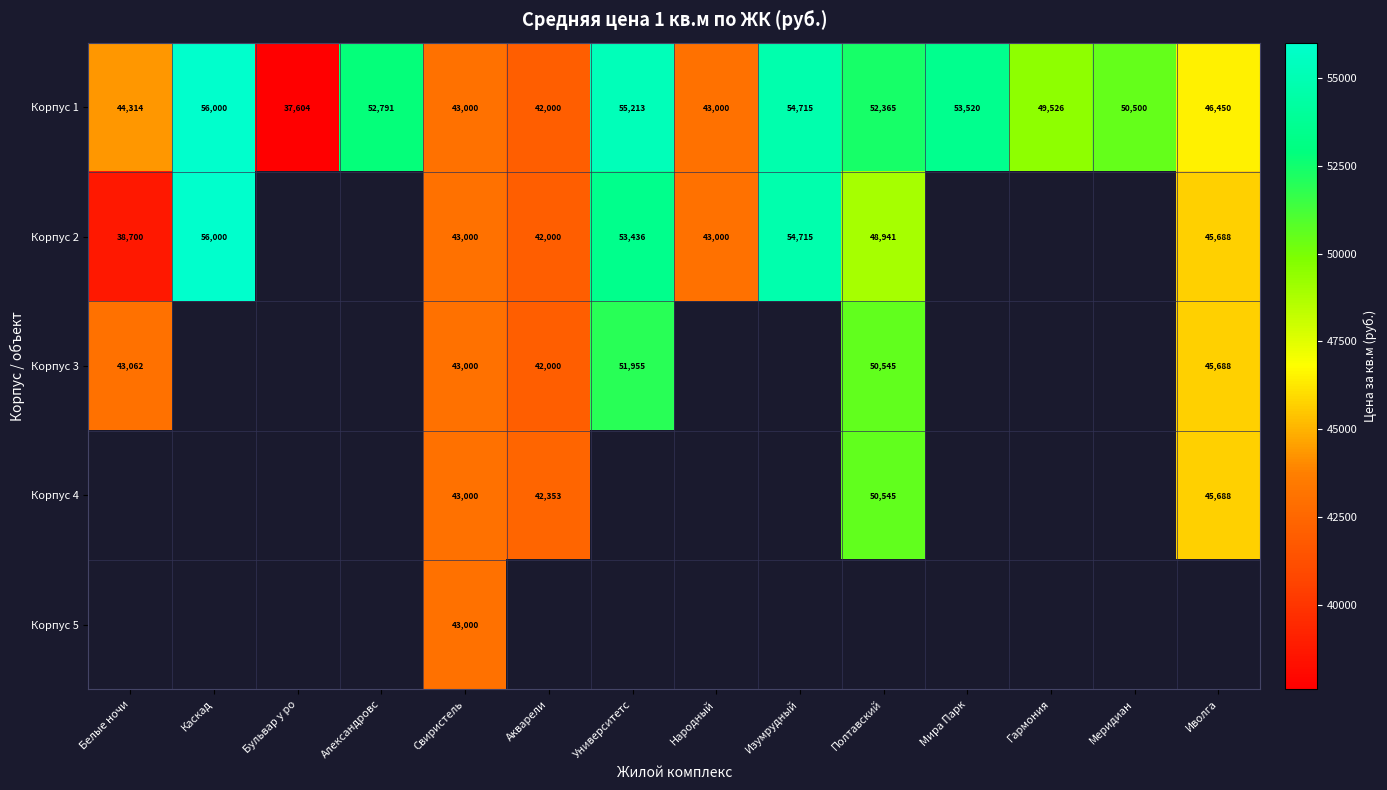

What is the minimum value shown in the chart?

37604.0